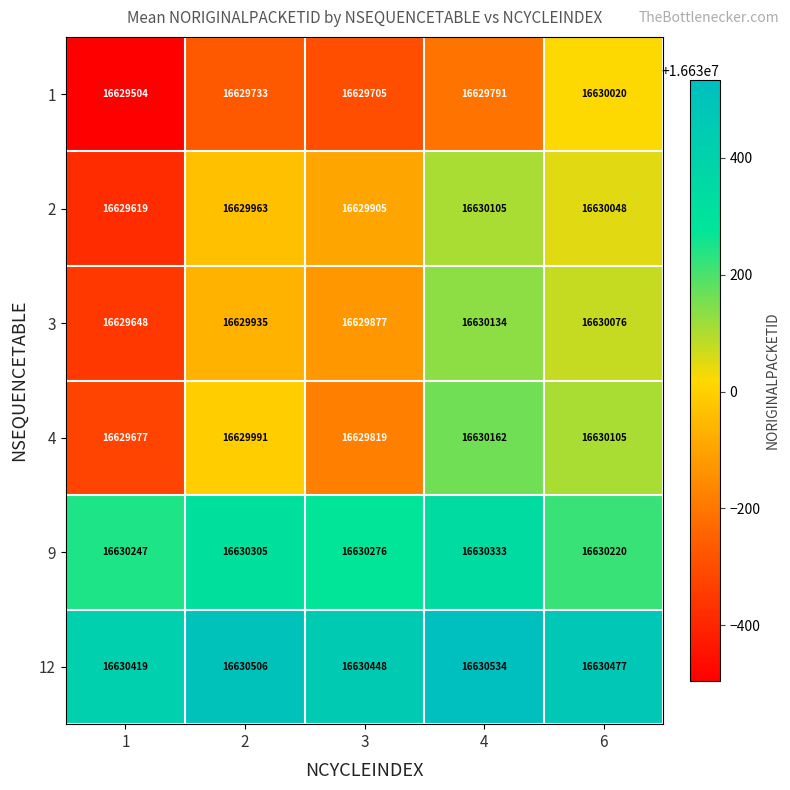

The value of 4 at 1 is 11418450. True or false?

False